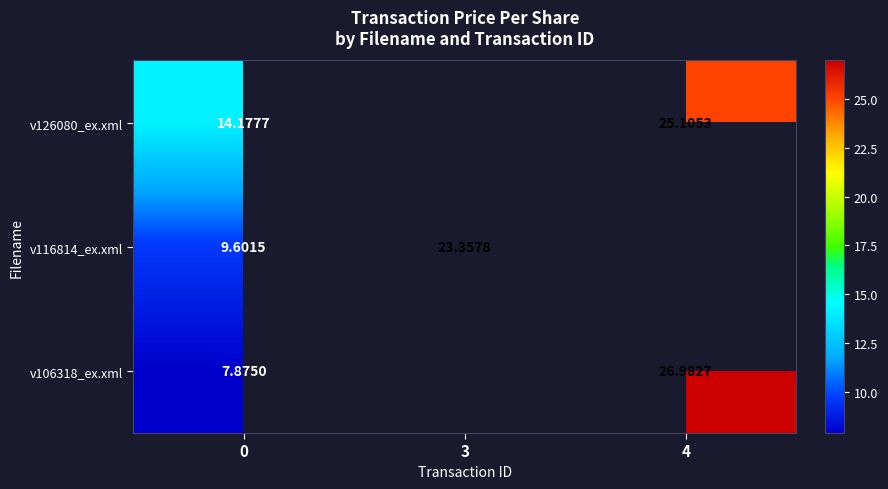

What is the total value across all series at 0?

31.7